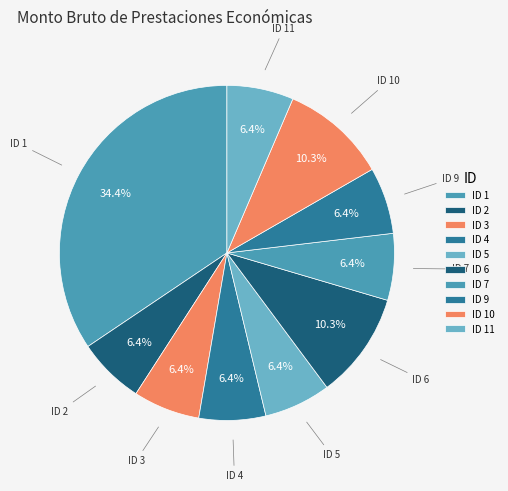

To the nearest percent, what is the difference between the ID 4 and ID 6 slice percentages?

4%